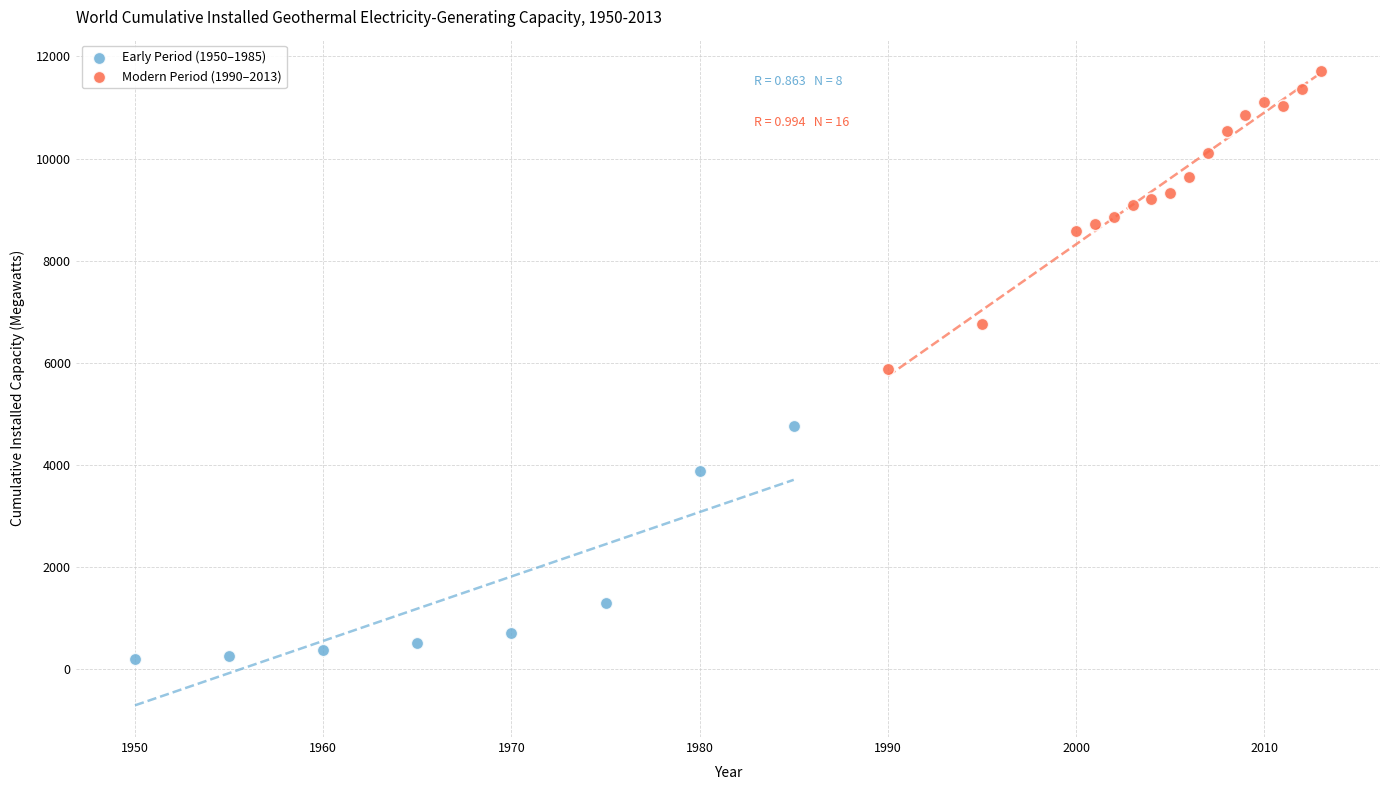

Which series reaches the minimum Y coordinate?

Early Period (1950–1985)